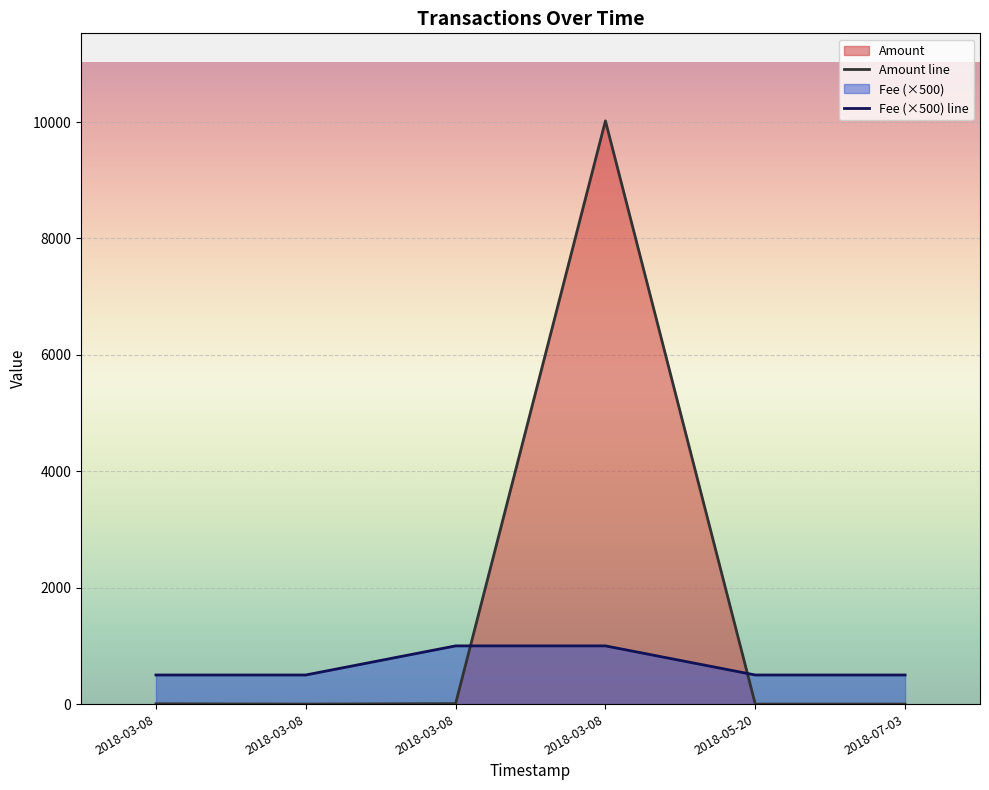

Which series ends up on top after the final intersection of Amount line and Fee (×500) line?

Fee (×500) line